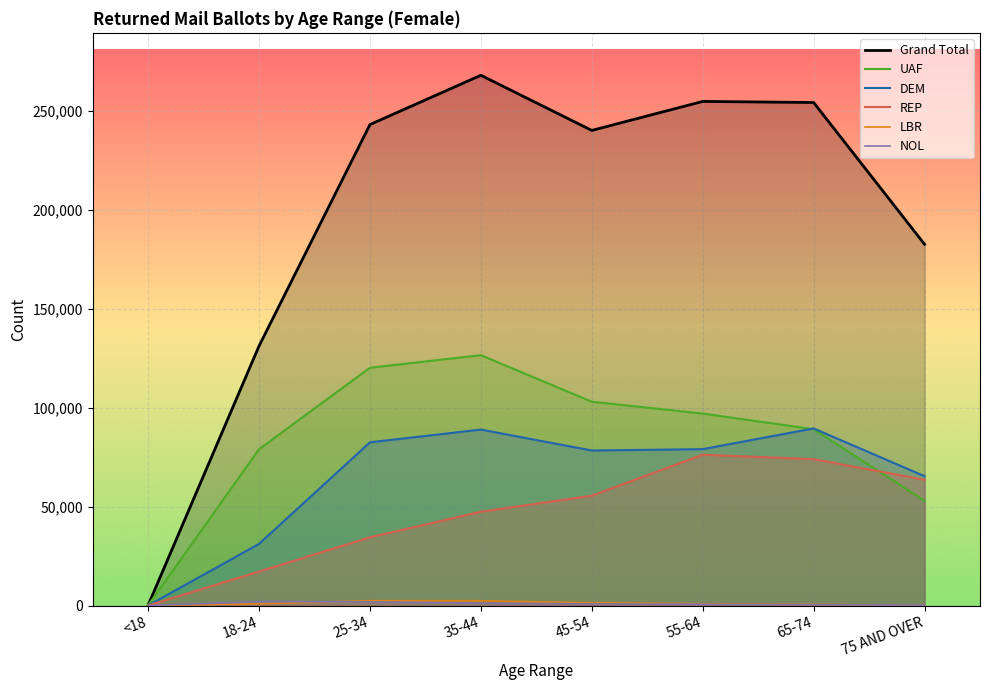

Where is REP nearest to the value 38128?

25-34